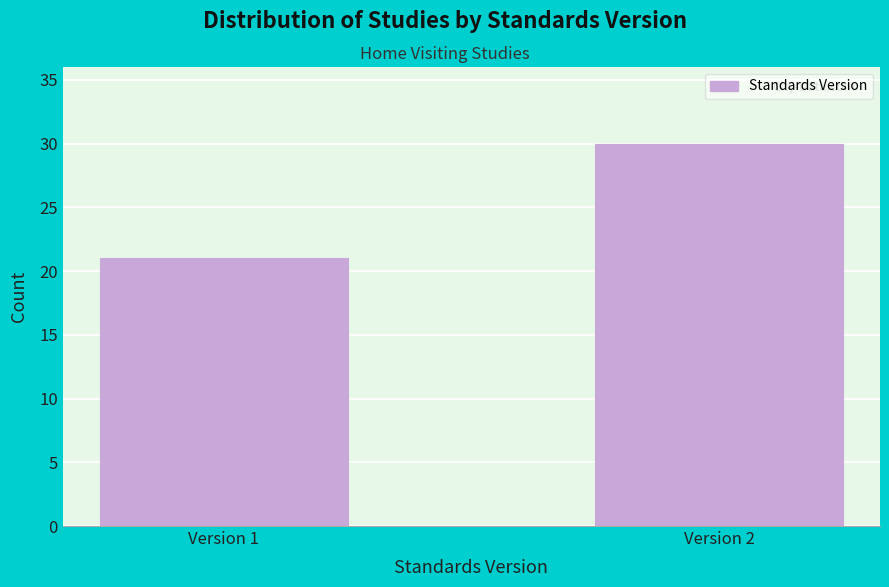

Reading right to left, extract all data points from this chart.

30	21